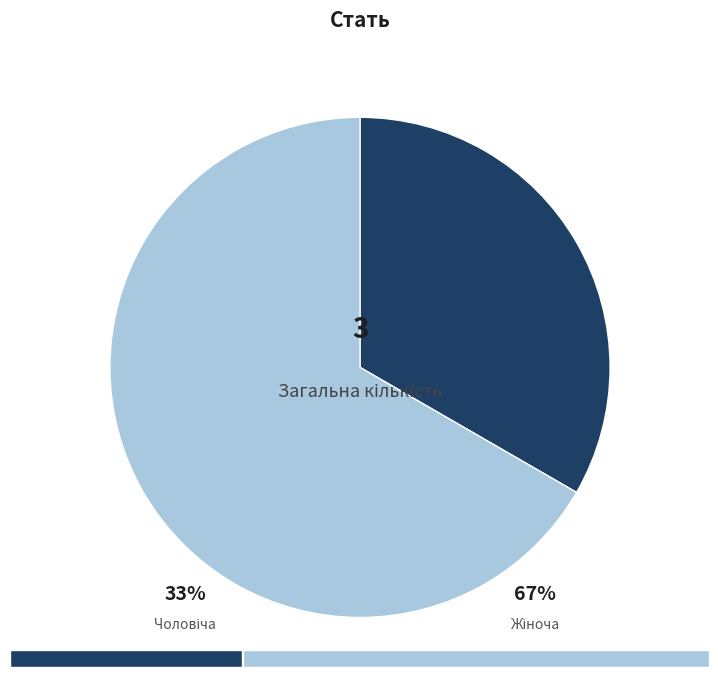

Count the number of slices in the pie.

2